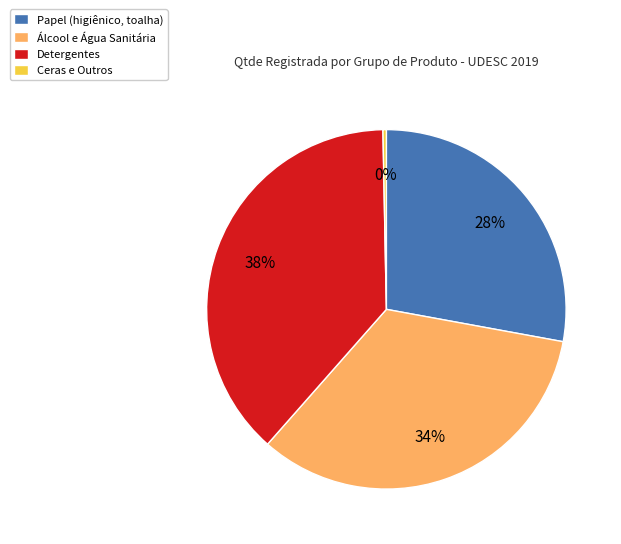

Count the number of slices in the pie.

4